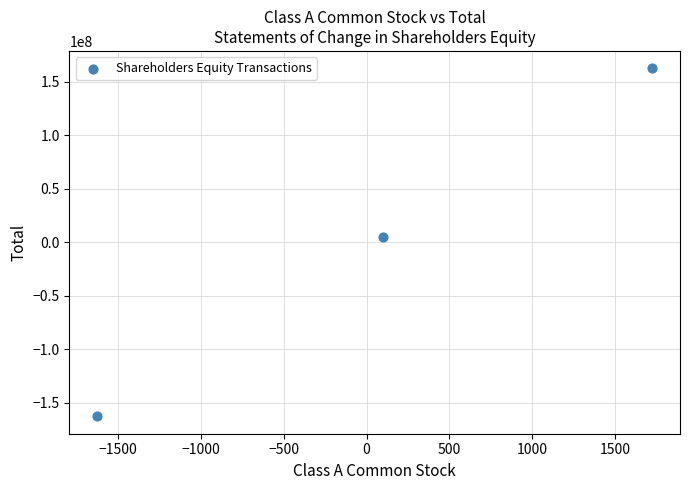

What is the range of Y values (max minus min)?

325179068